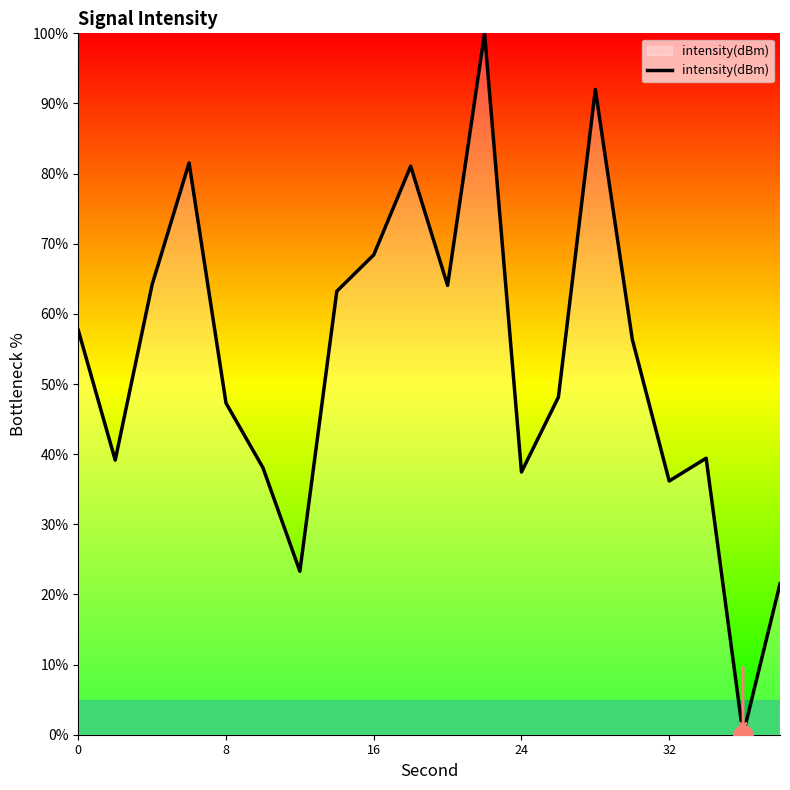

What is the difference between the maximum and minimum values?

100.0